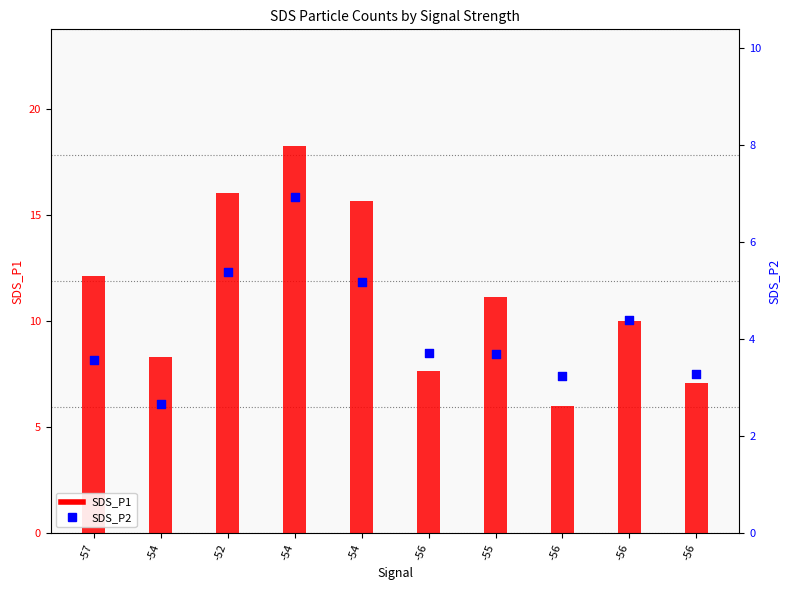

Is the value of SDS_P1 at -56 greater than the value of SDS_P2 at -54?

Yes